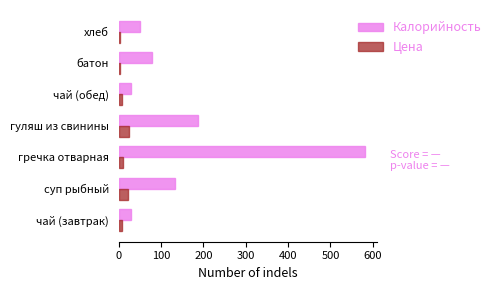

The Калорийность series shows 79.0 at батон. True or false?

True